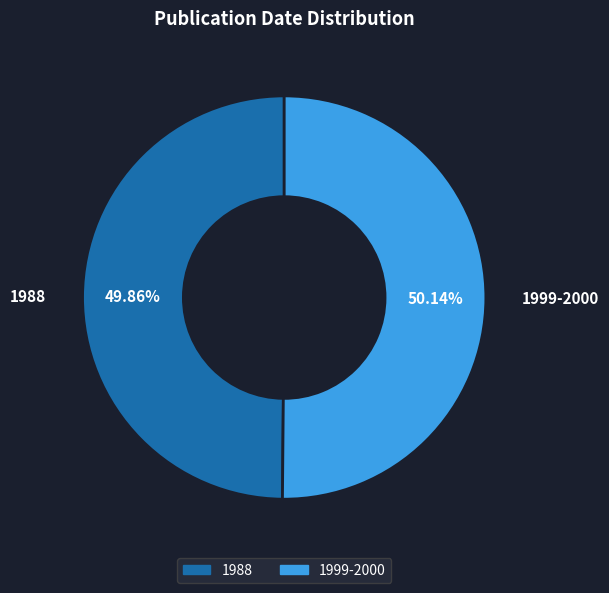

How many slices are in this pie chart?

2